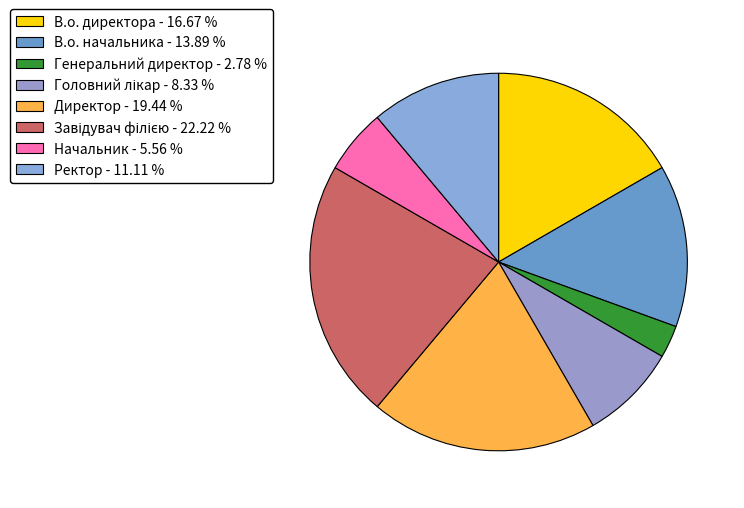

Which has a higher value, В.о. директора or Ректор?

В.о. директора